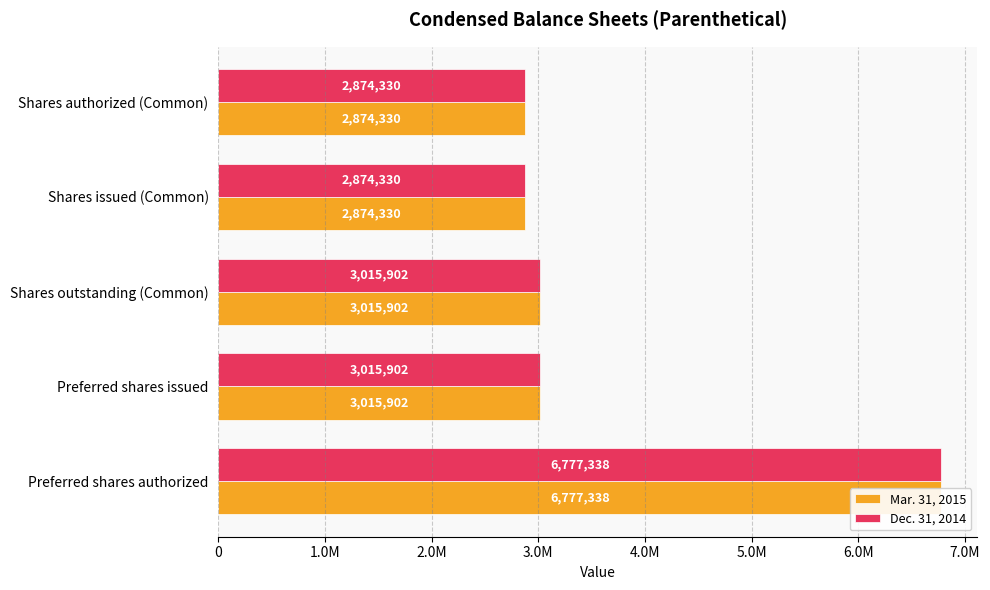

What is the highest value of the Dec. 31, 2014 series?

6777338